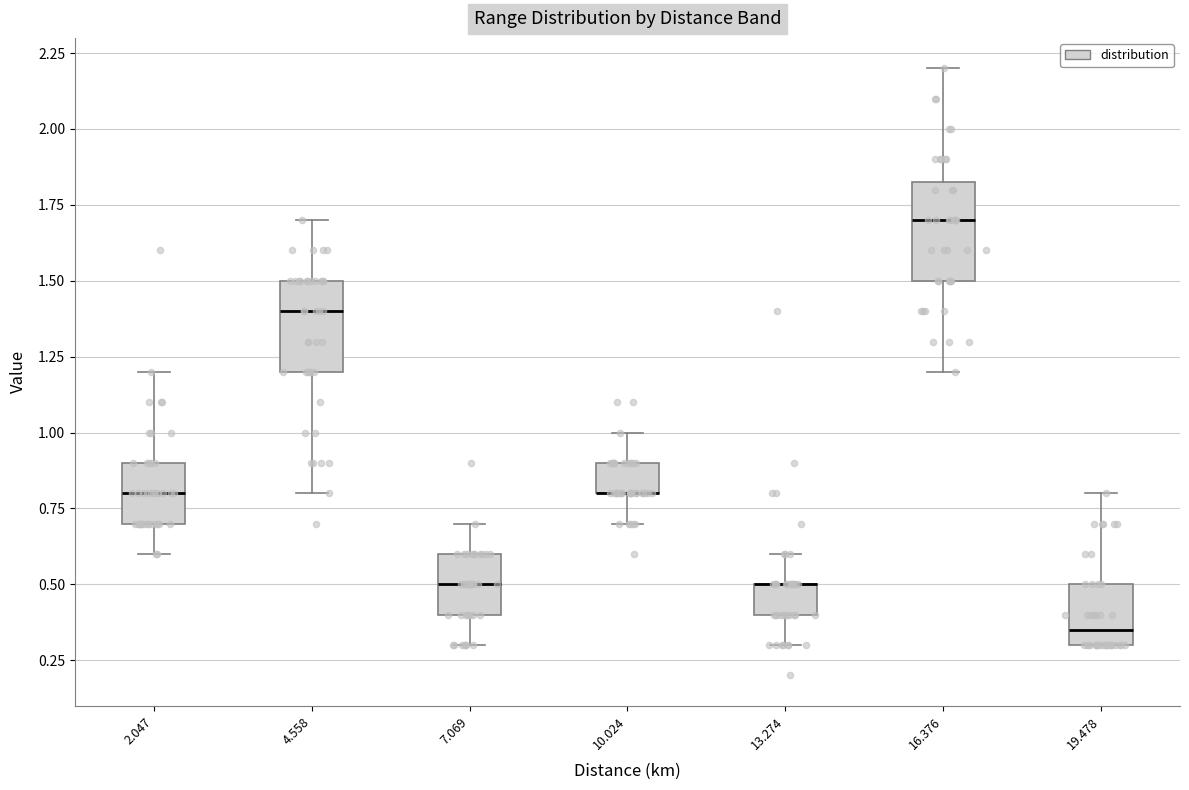

Reading left to right, transcribe this box plot: for each box, give where its median line is, the range the box spans, and where its two whiskers end, as read against the y-axis. The values are not printed on the chart, so give them approximately, as read against the axis.

2.047: median 0.80, box 0.70 to 0.90, whiskers 0.60 to 1.20
4.558: median 1.40, box 1.20 to 1.50, whiskers 0.80 to 1.70
7.069: median 0.50, box 0.40 to 0.60, whiskers 0.30 to 0.70
10.024: median 0.80 (drawn on the box's lower edge), box 0.80 to 0.90, whiskers 0.70 to 1.00
13.274: median 0.50 (drawn on the box's upper edge), box 0.40 to 0.50, whiskers 0.30 to 0.60
16.376: median 1.70, box 1.50 to 1.85, whiskers 1.20 to 2.20
19.478: median 0.35, box 0.30 to 0.50, whiskers 0.30 to 0.80